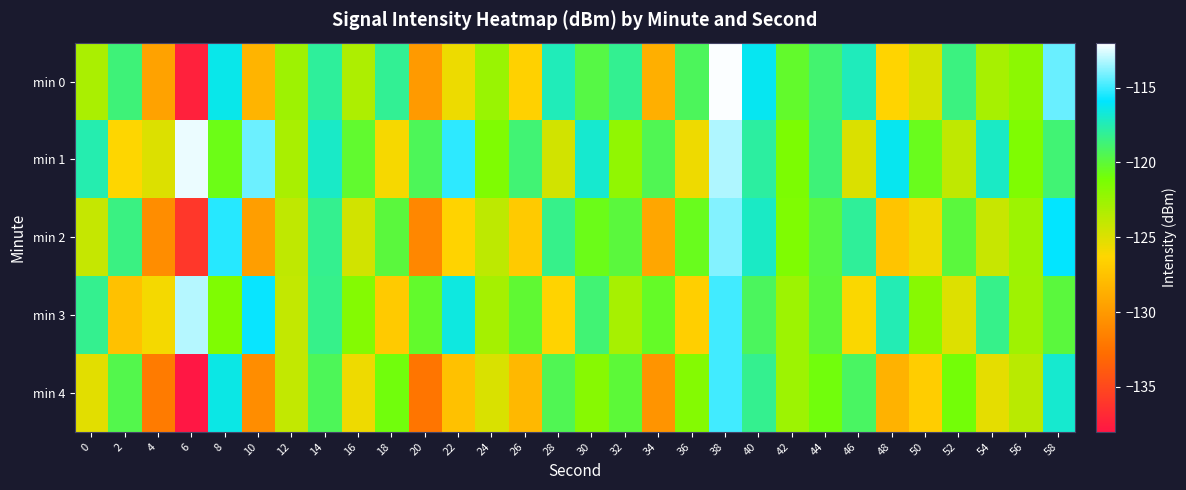

At 44, list the series in order from largest to smallest.

min 1, min 0, min 2, min 3, min 4